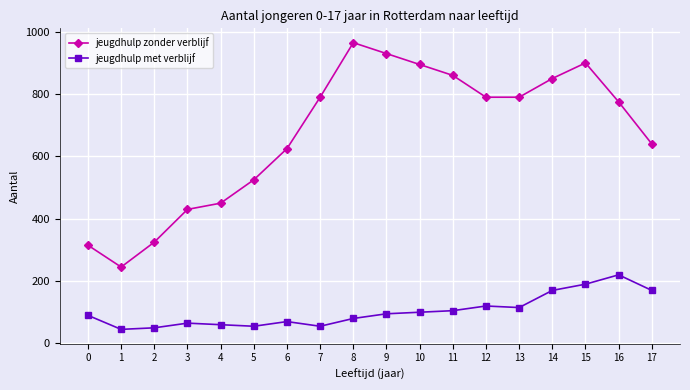

True or false: jeugdhulp zonder verblijf and jeugdhulp met verblijf cross at least once.

False